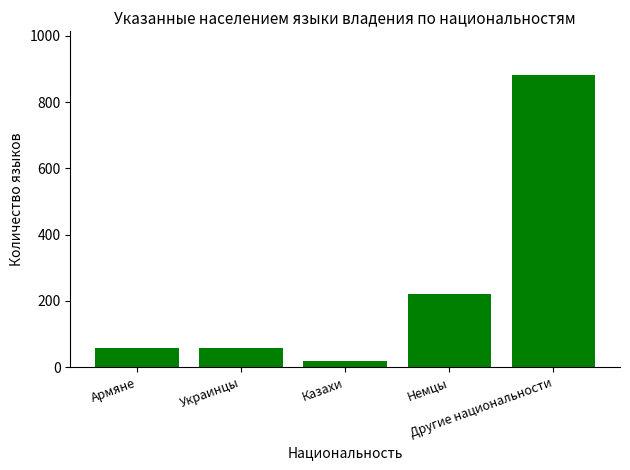

What is the average value?

247